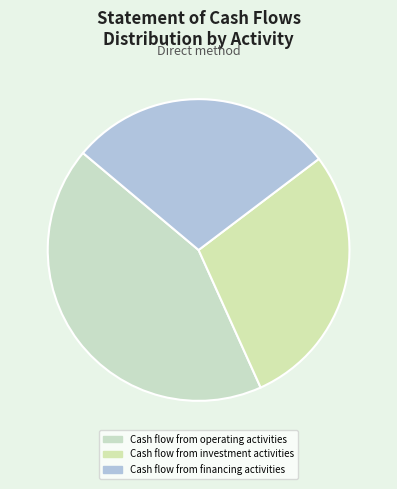

What is the change in value from Cash flow from operating activities to Cash flow from financing activities?

-2